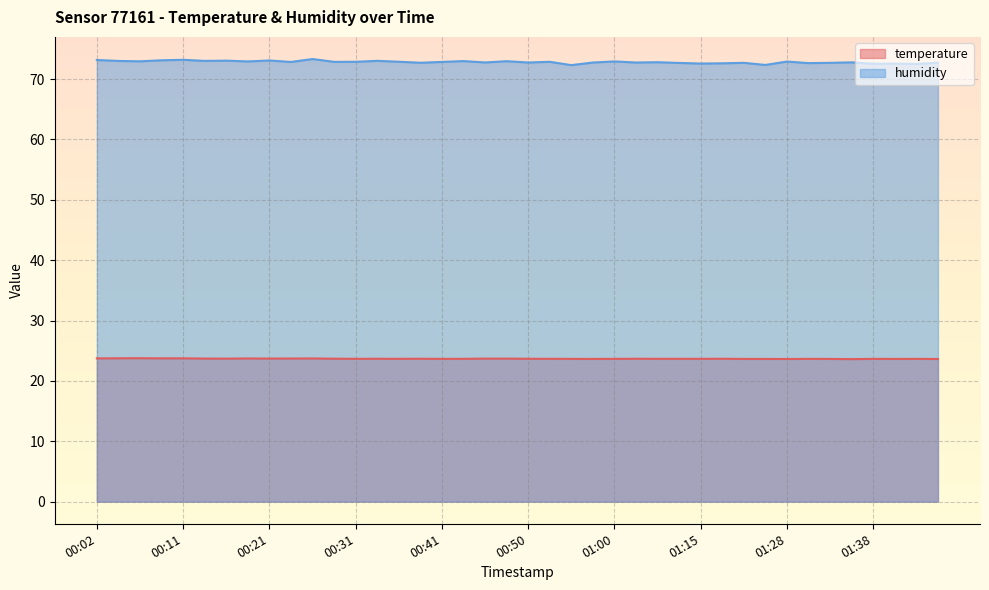

What is the average value of the temperature series?

23.7